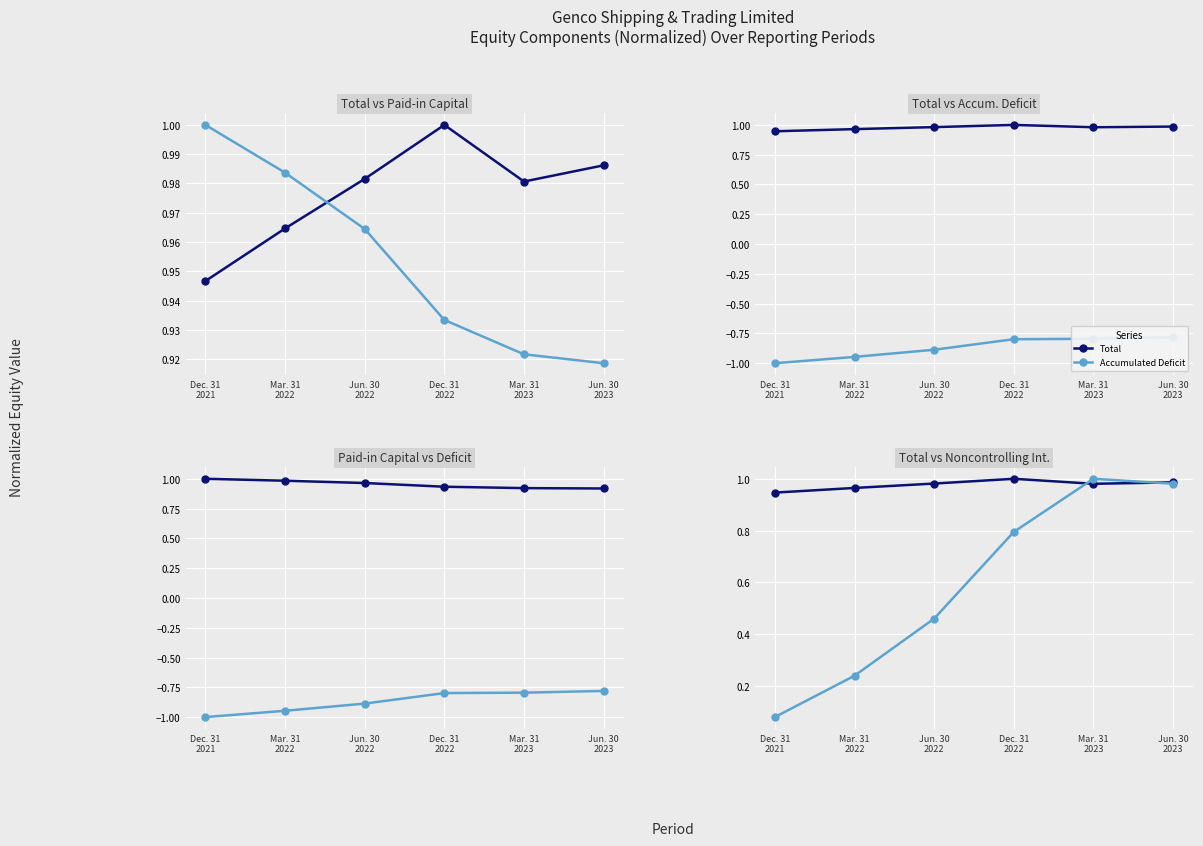

True or false: Noncontrolling Interest and Accumulated Deficit cross at least once.

False